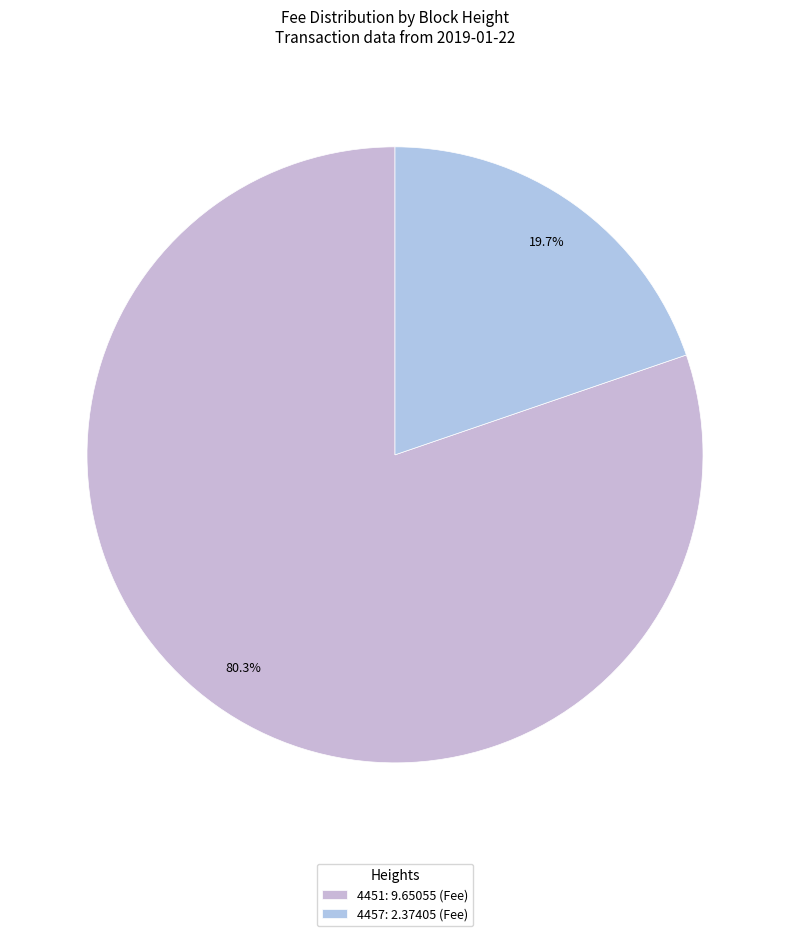

Which category accounts for the majority?

4451